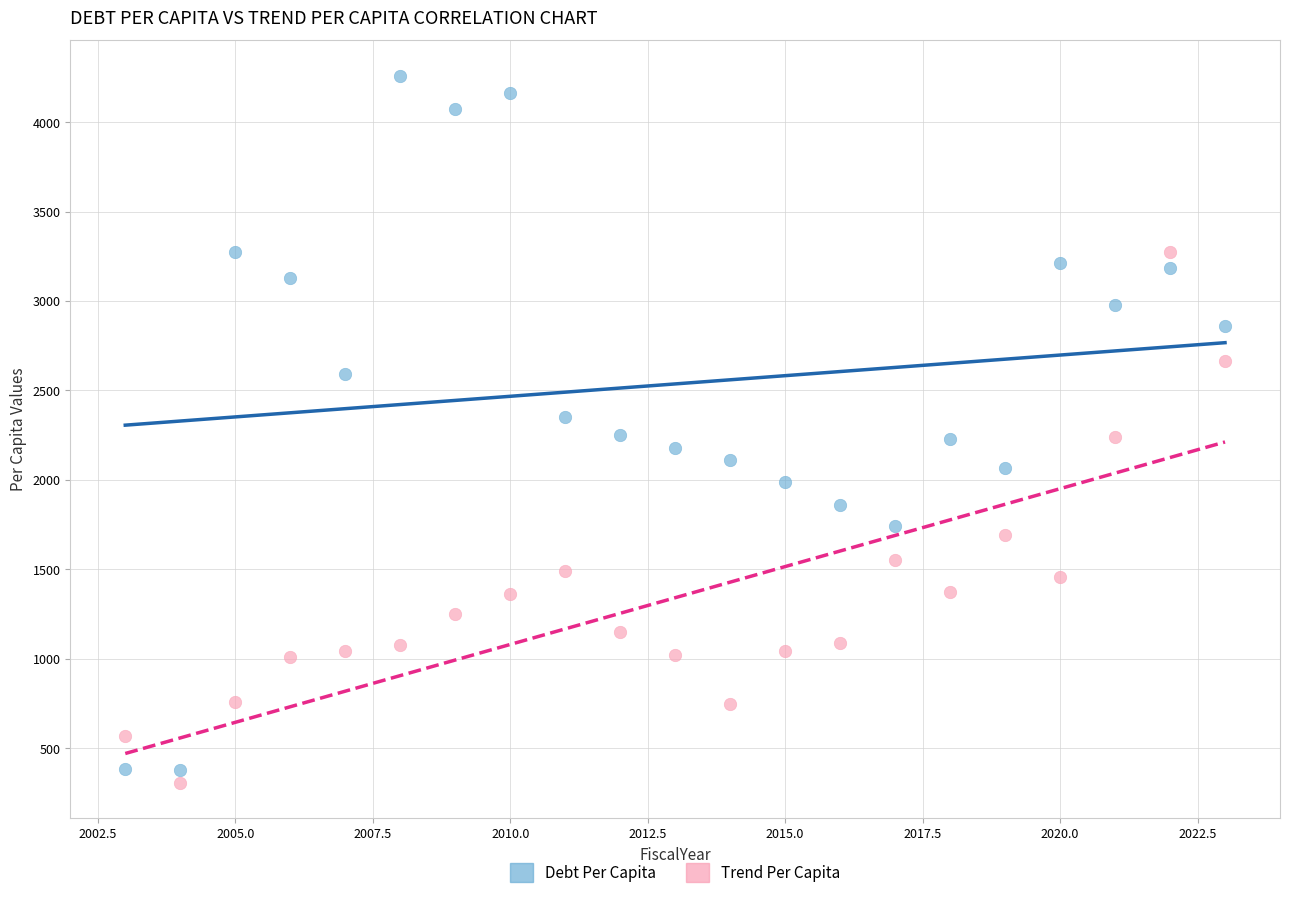

Which series reaches the minimum Y coordinate?

Trend Per Capita